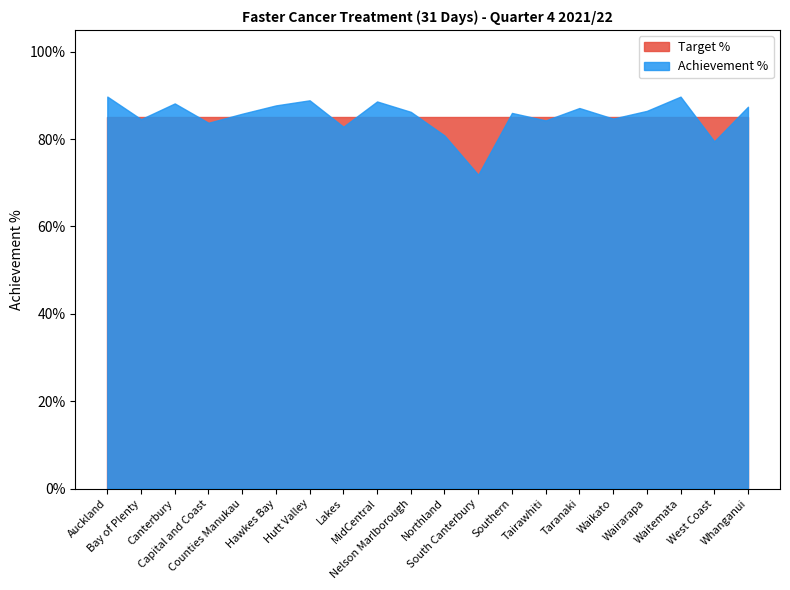

What is the minimum value for Target %?

0.8